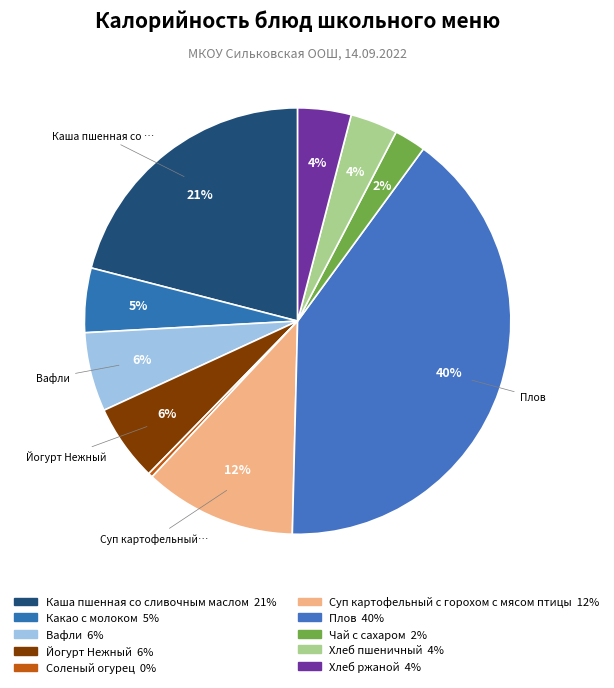

Rank the categories by value from highest to lowest.

Плов, Каша пшенная со сливочным маслом, Суп картофельный с горохом с мясом птицы, Вафли, Йогурт Нежный, Какао с молоком, Хлеб ржаной, Хлеб пшеничный, Чай с сахаром, Соленый огурец